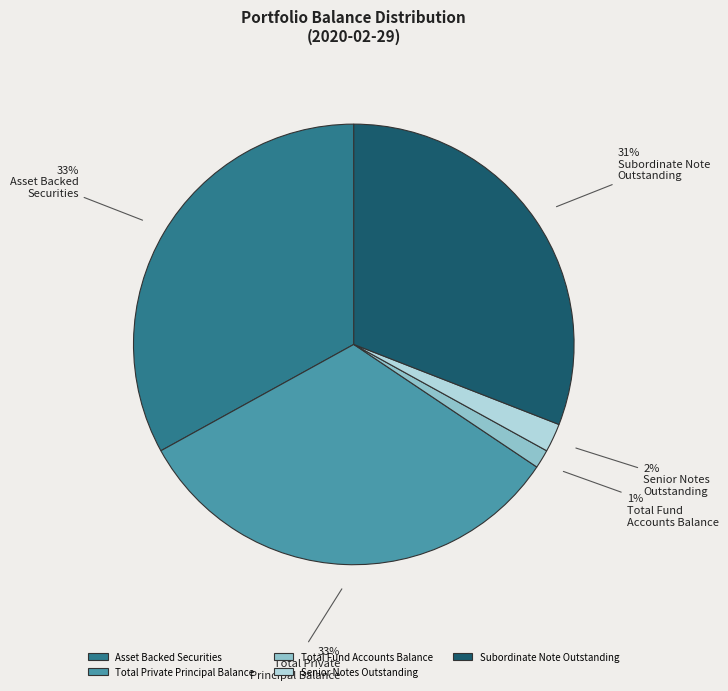

True or false: Subordinate Note Outstanding accounts for 31% of the total.

True